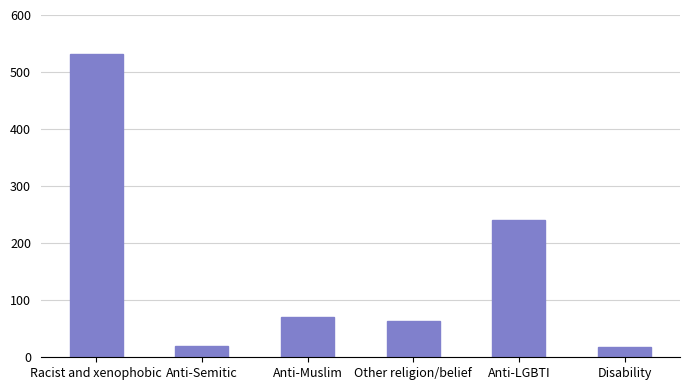

At which label does the data first exceed 71?

Racist and xenophobic